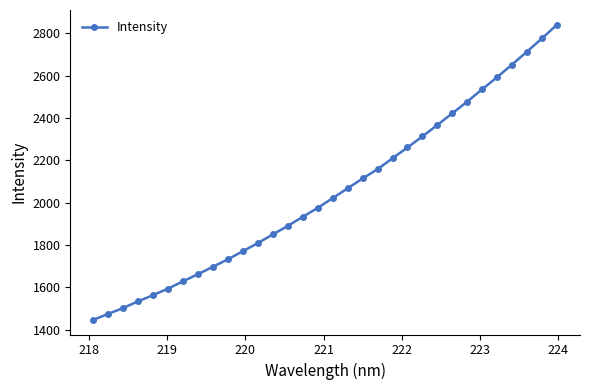

What is the smallest value displayed?

1446.6